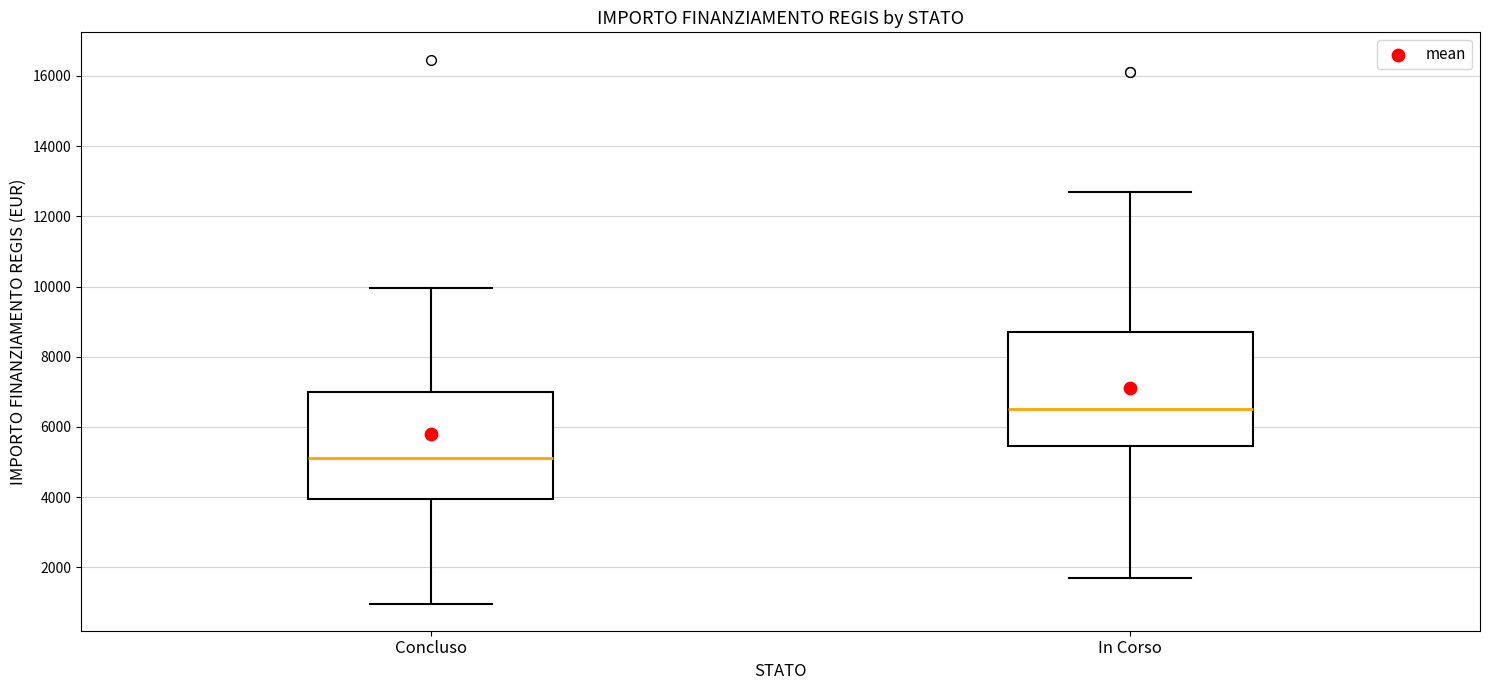

Reading left to right, read every box against the y-axis: the position of its median line, the range the box covers, and the ends of its whiskers. The values are not printed on the chart, so give them approximately, as read against the axis.

Concluso: median 5200, box 4000 to 7000, whiskers 1000 to 10000
In Corso: median 6600, box 5400 to 8800, whiskers 1800 to 12600